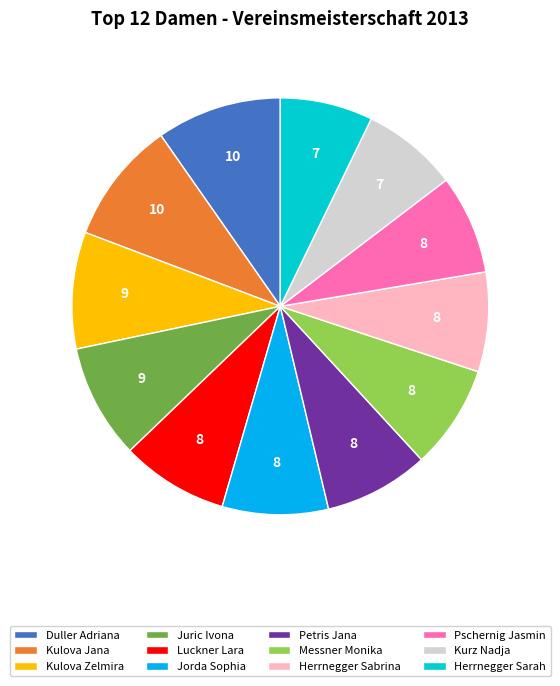

Between Kulova Zelmira and Messner Monika, which is larger?

Kulova Zelmira